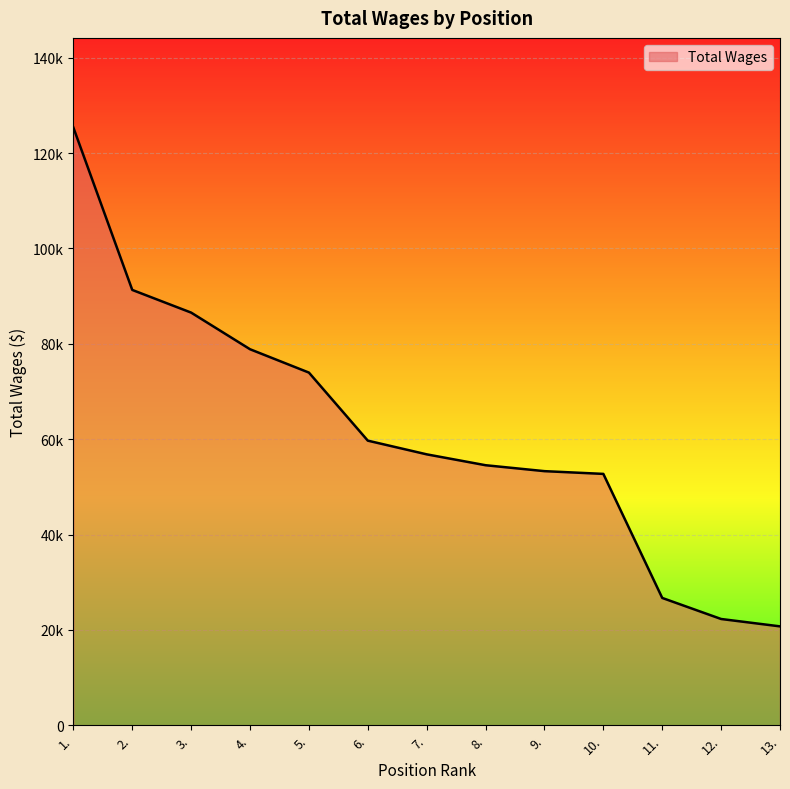

What is the sum of all values?

802868